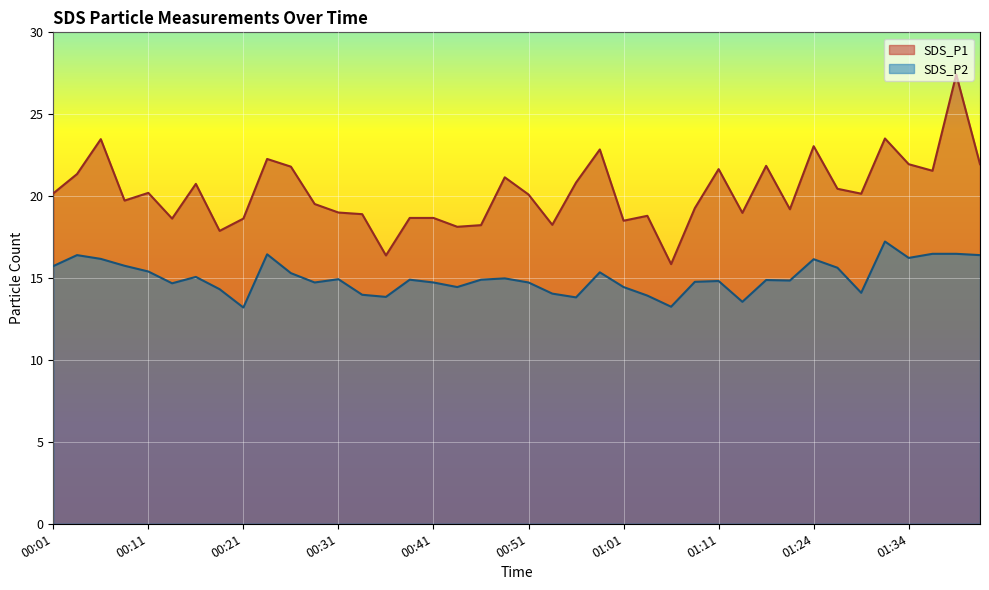

At how many categories does at least one series exceed 18?

37